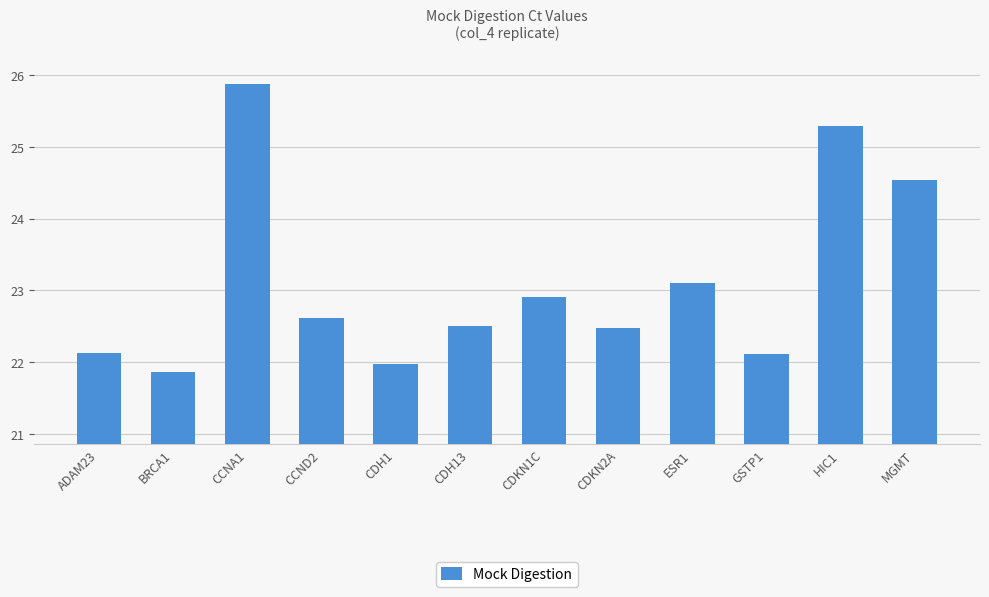

What is the difference between the values at CDKN2A and BRCA1?

0.6